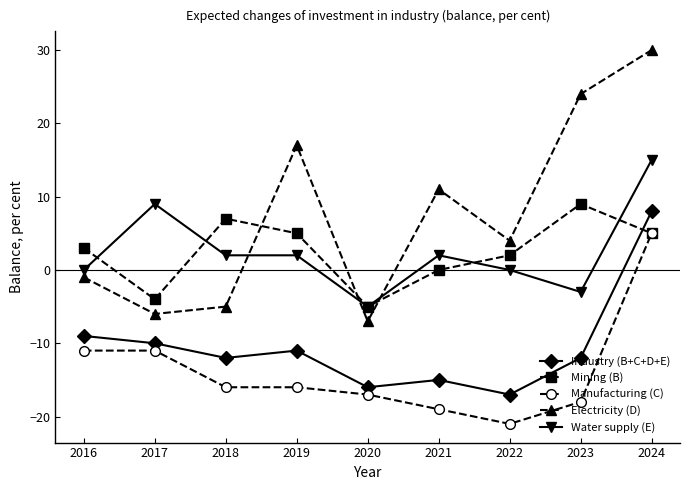

What is the maximum value shown in the chart?

30